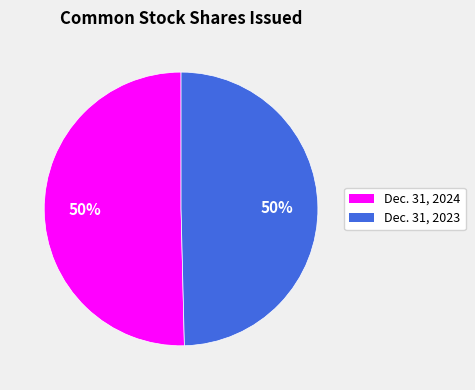

How many segments does this pie chart have?

2